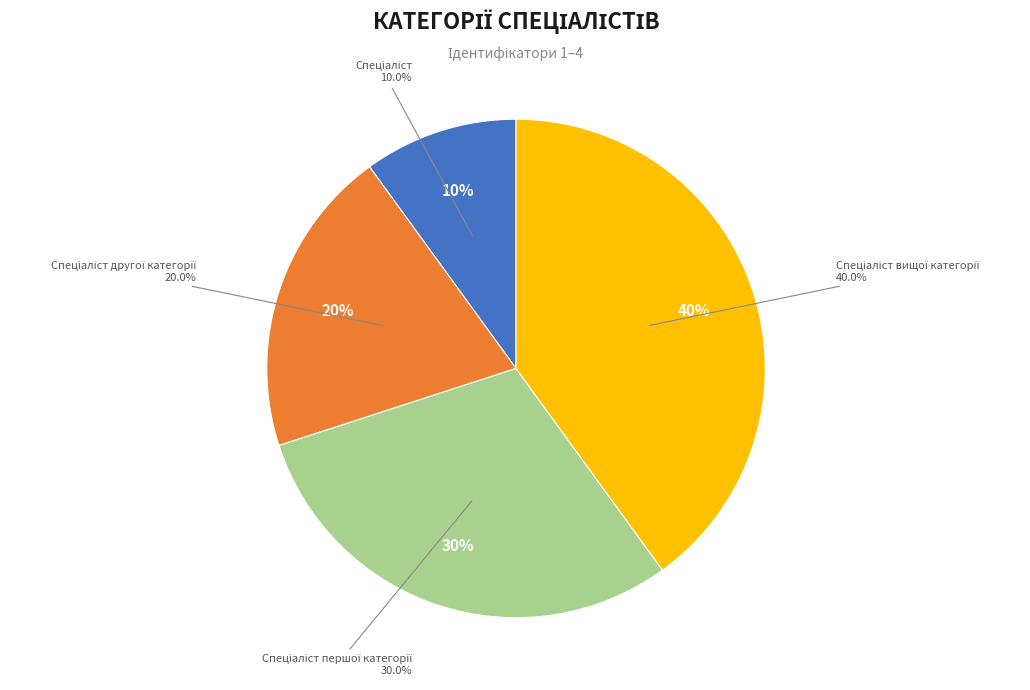

Which slice is the smallest?

Спеціаліст